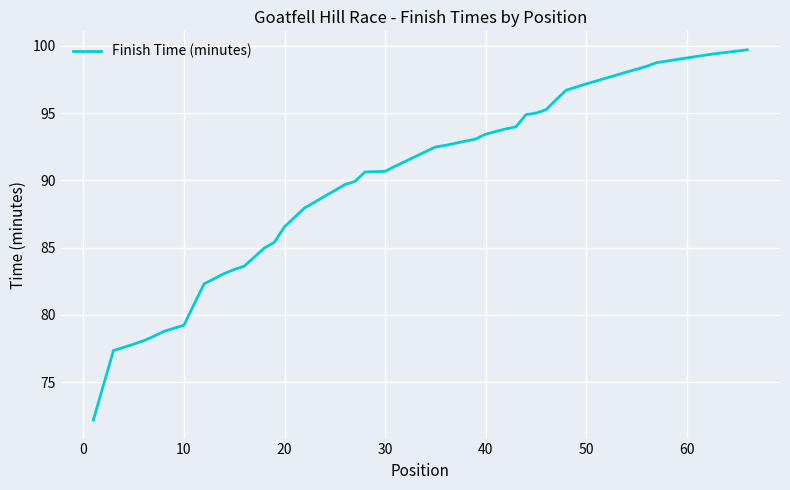

What is the minimum value shown in the chart?

72.2